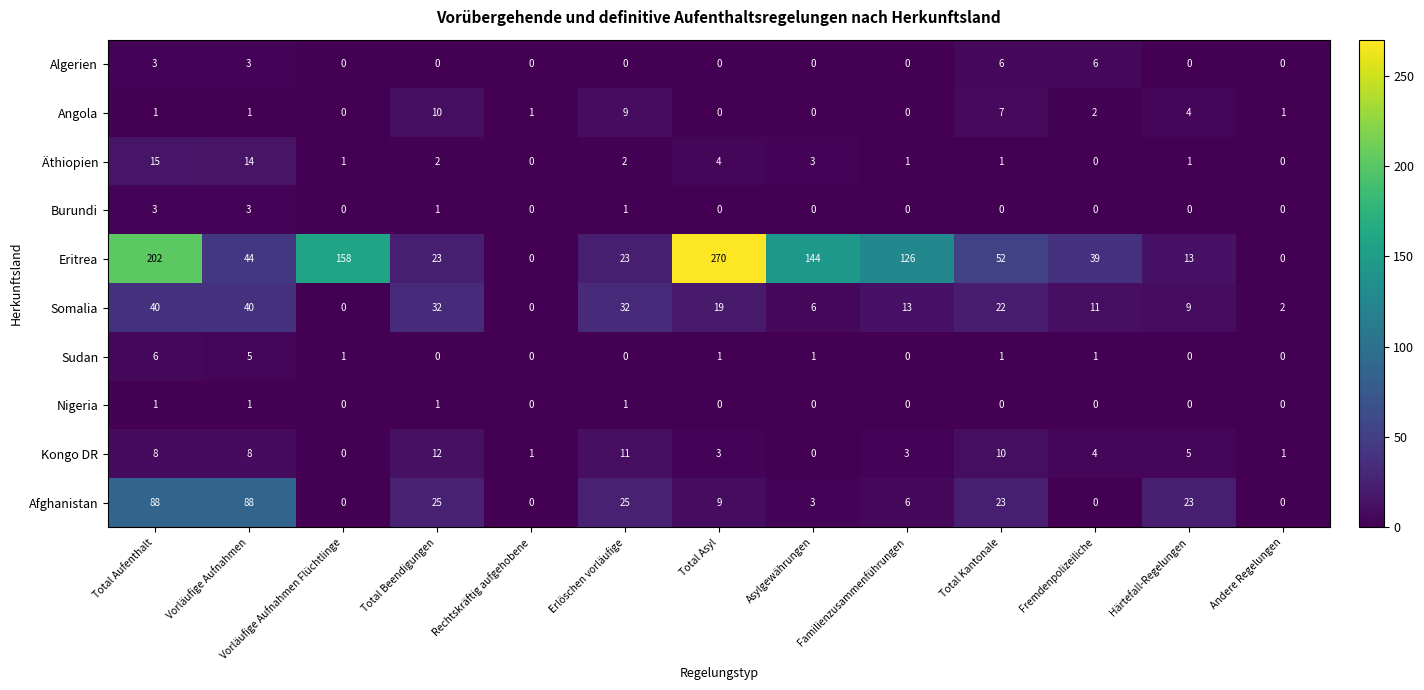

At which category is the sum across all series the highest?

Total Aufenthalt